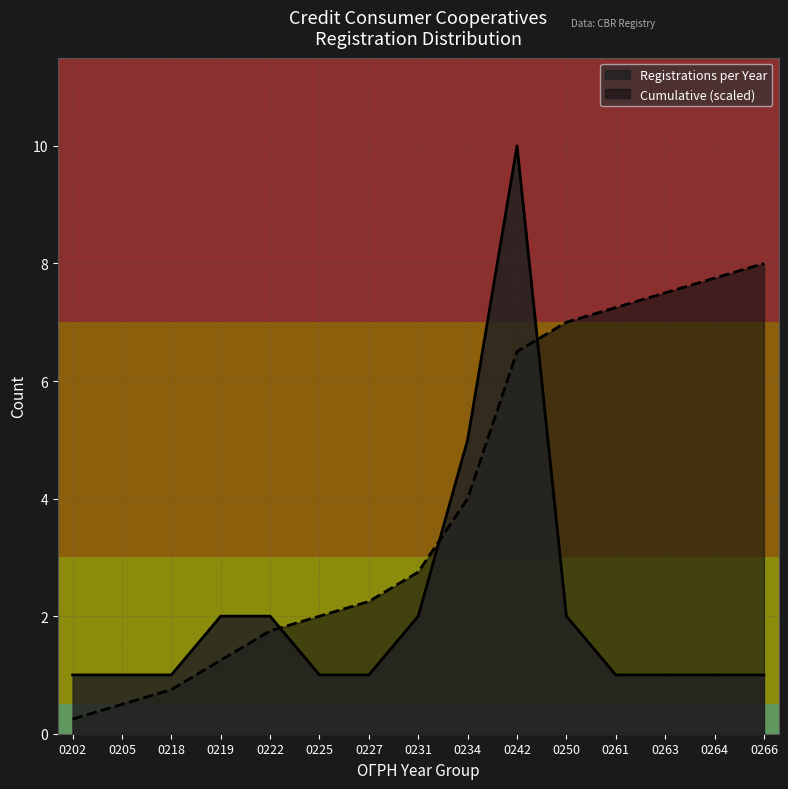

What is the difference between the Cumulative (scaled) values at 0205 and 0234?

3.5